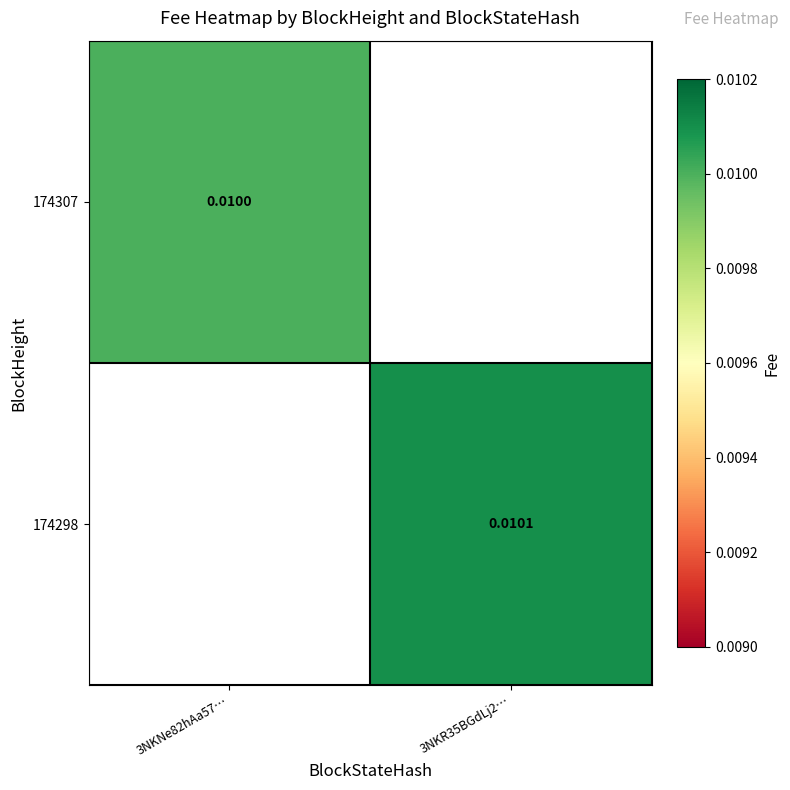

Is it true that 174307 equals 0.0 at 3NKNe82hAa57…?

False